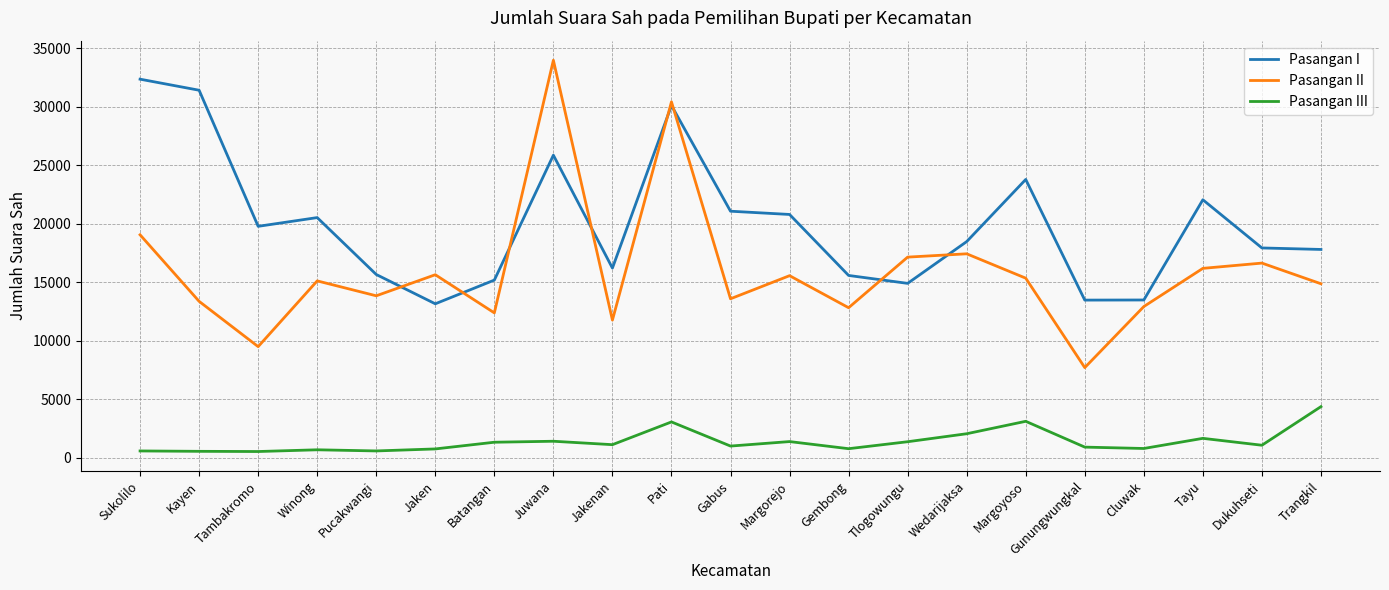

What is the difference between the Pasangan I values at Sukolilo and Pucakwangi?

16703